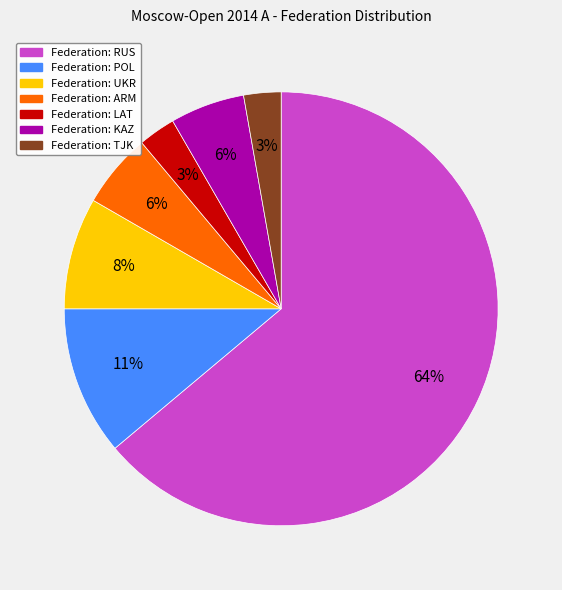

Is there any slice that represents more than half of the pie?

Yes